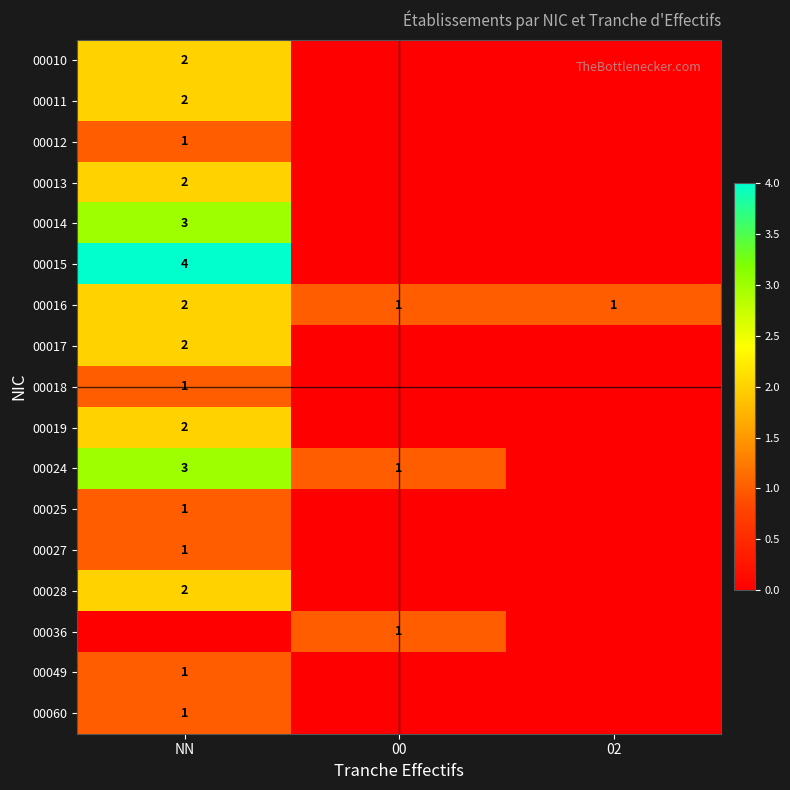

The value of 00014 at NN is 3. True or false?

True